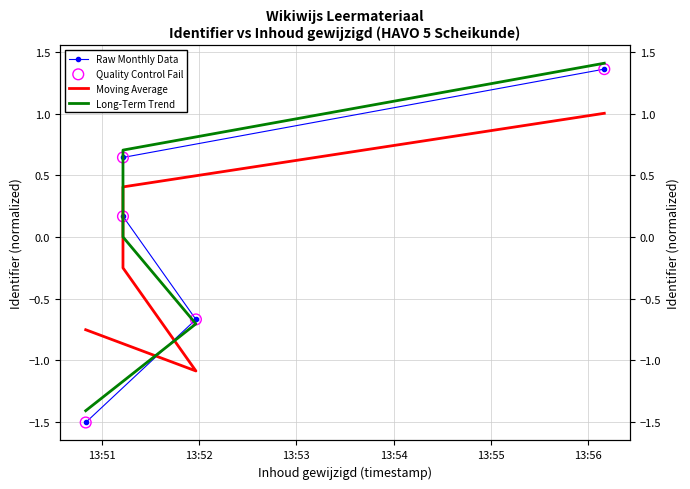

Which series has the largest total across all categories?

Long-Term Trend